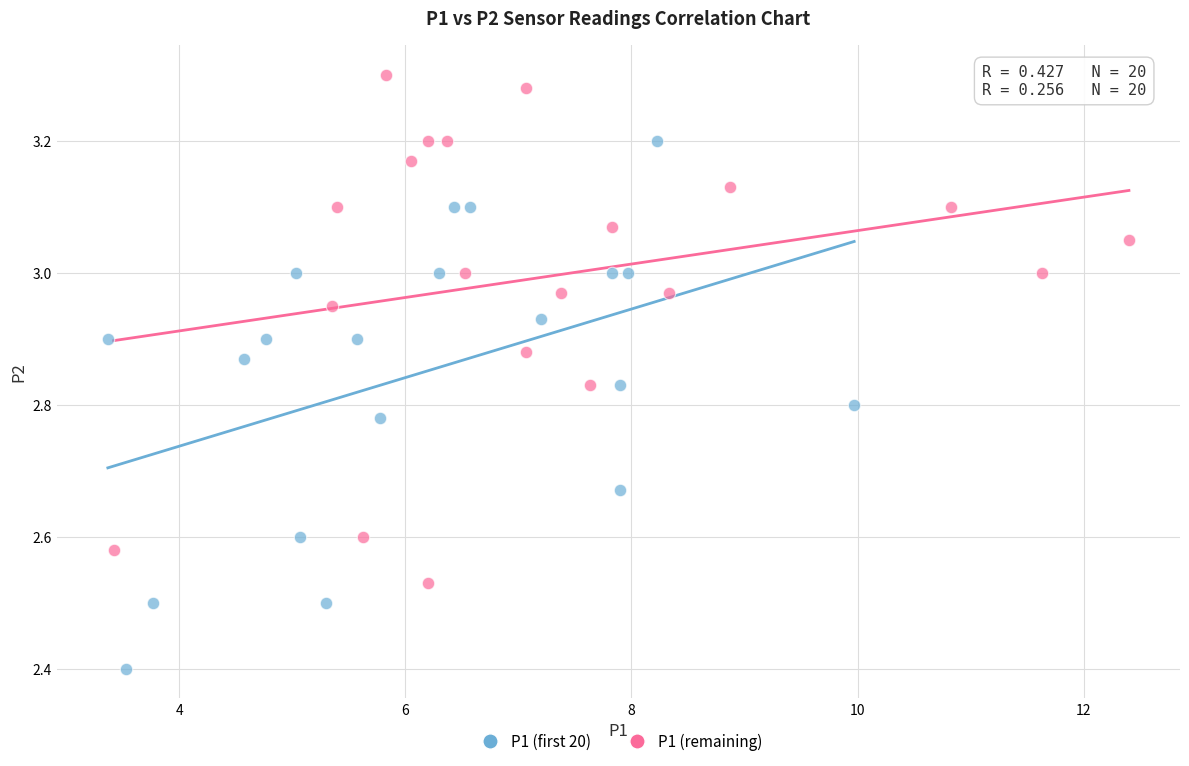

Which series contains the highest Y value?

P1 (remaining)